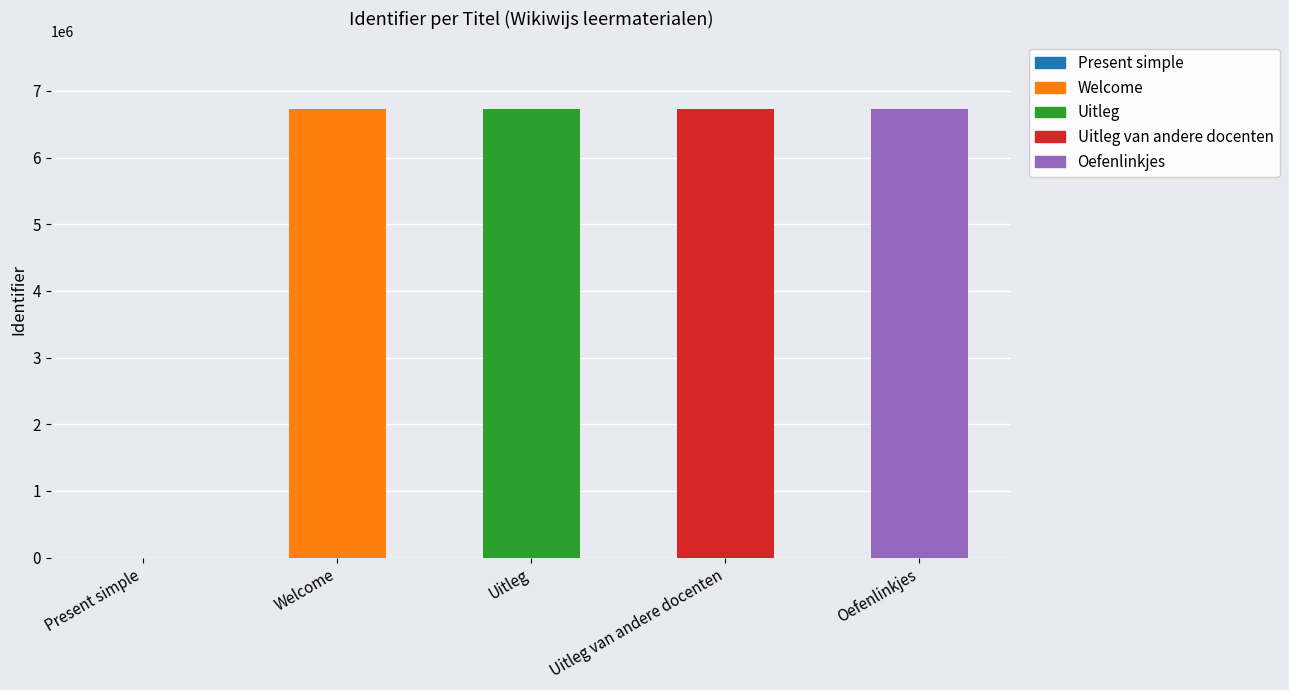

What is the average value?

5386970